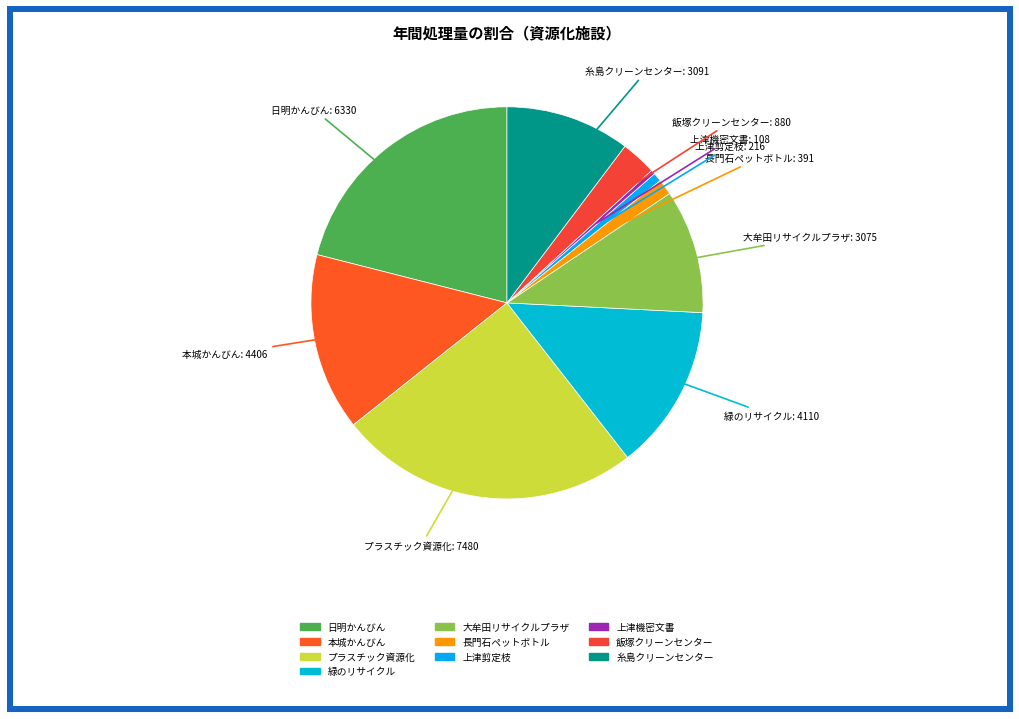

Does any single category account for the majority?

No